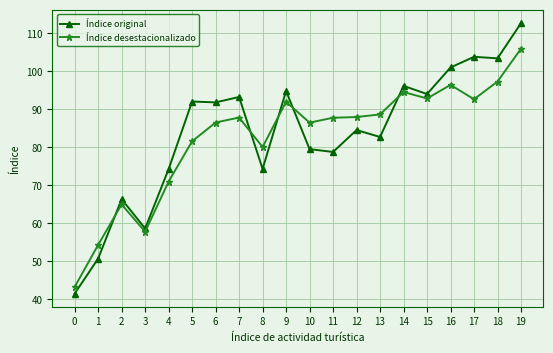

Count the number of categories in the chart.

20